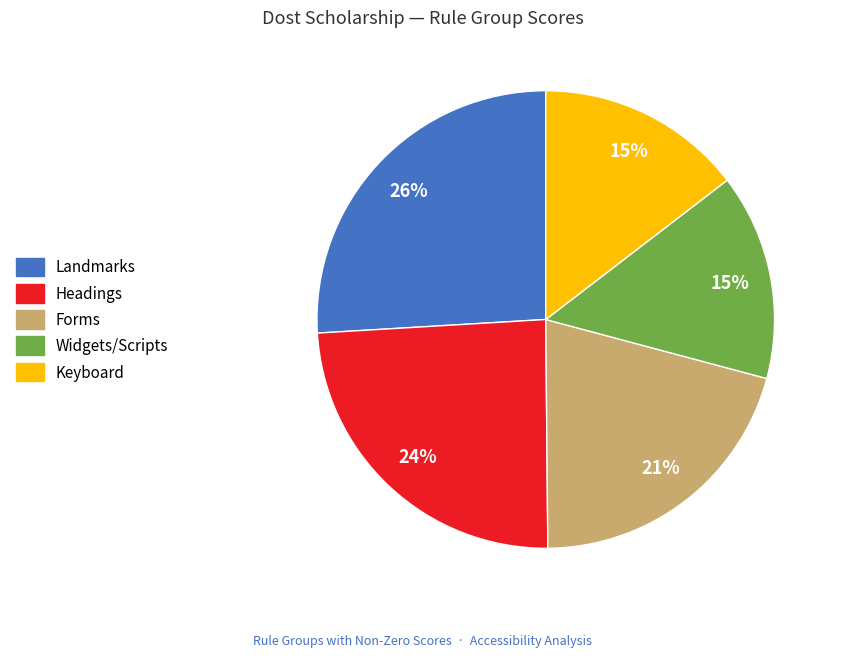

Is there any slice that represents more than half of the pie?

No